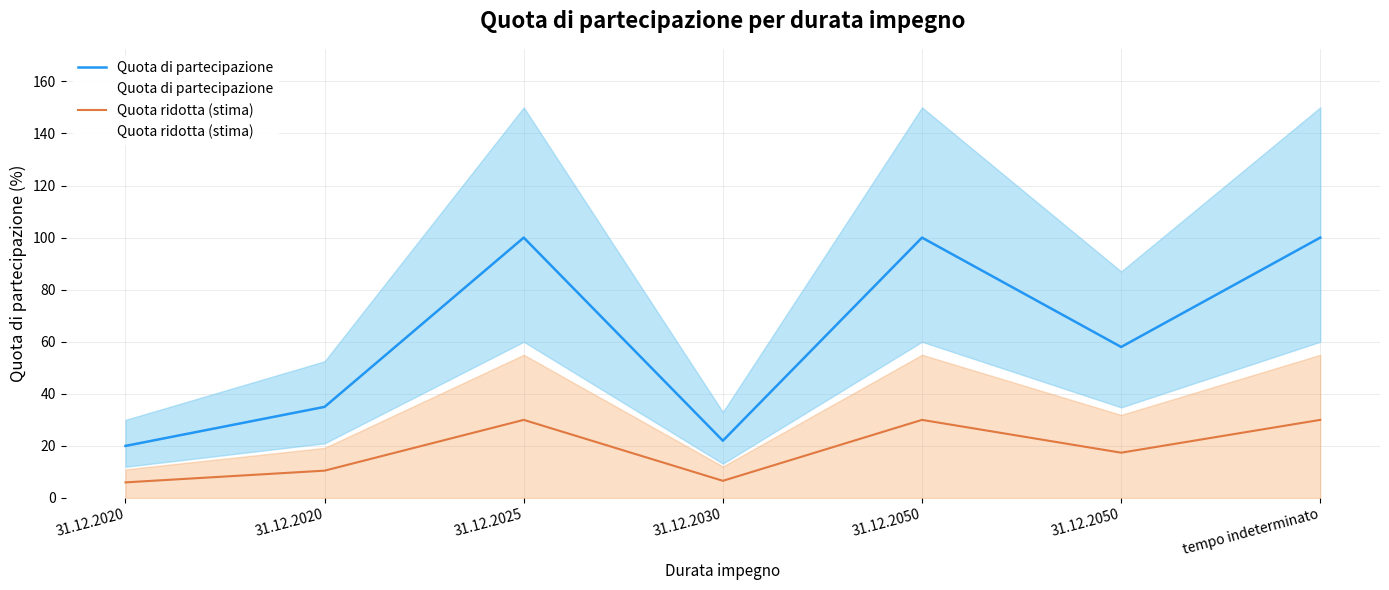

Reading left to right, list all the values displayed in this chart.

Quota di partecipazione: 31.12.2020=20.0	31.12.2020=35.0	31.12.2025=100.0	31.12.2030=22.0	31.12.2050=100.0	31.12.2050=58.0	tempo indeterminato=100.0
Quota ridotta (stima): 31.12.2020=6.0	31.12.2020=10.5	31.12.2025=30.0	31.12.2030=6.6	31.12.2050=30.0	31.12.2050=17.4	tempo indeterminato=30.0